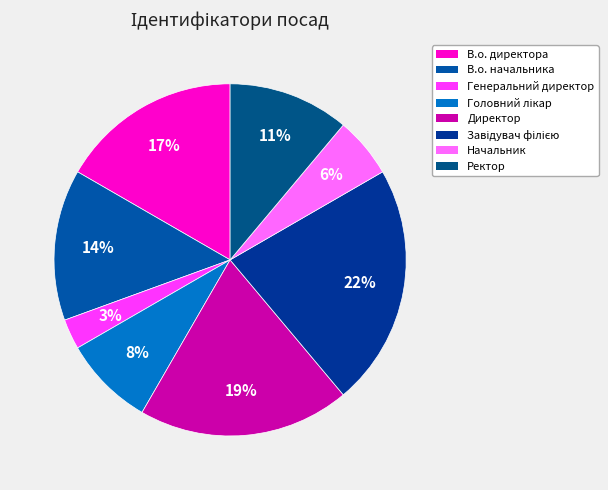

To the nearest percent, what is the difference between the Начальник and Генеральний директор slice percentages?

3%